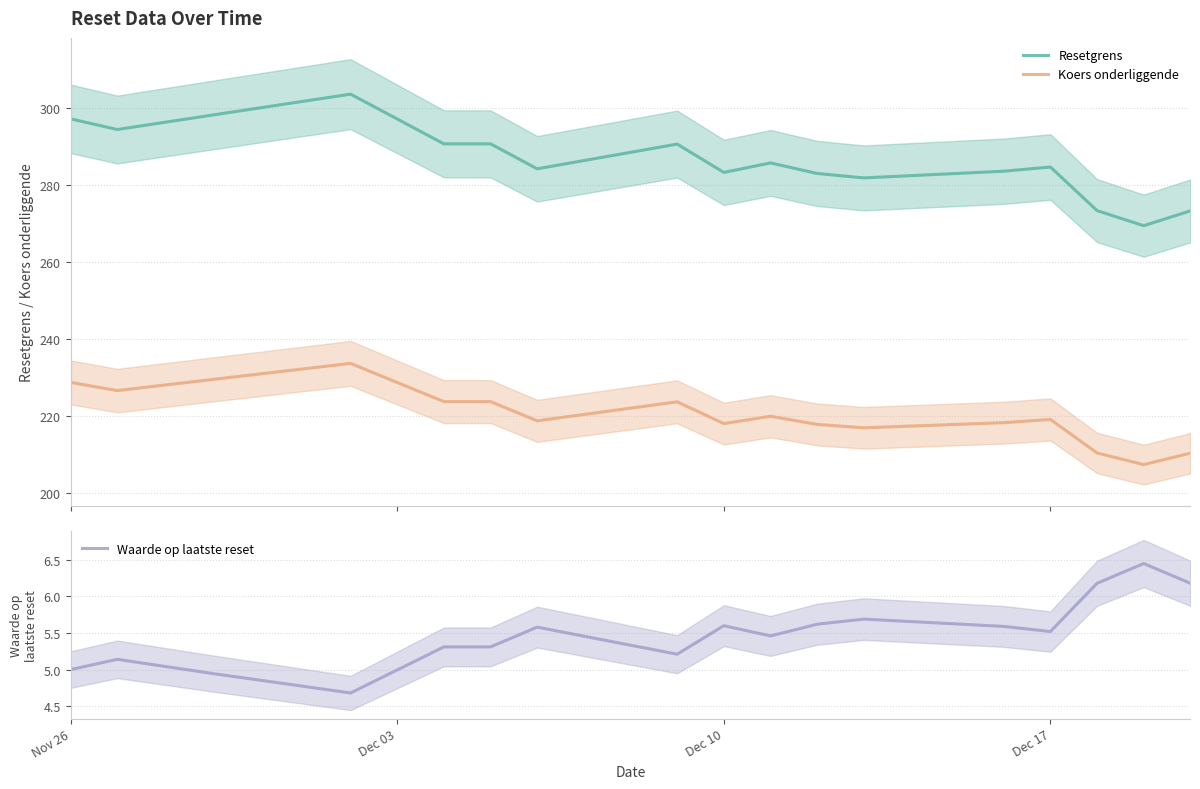

At how many categories does at least one series exceed 12?

17